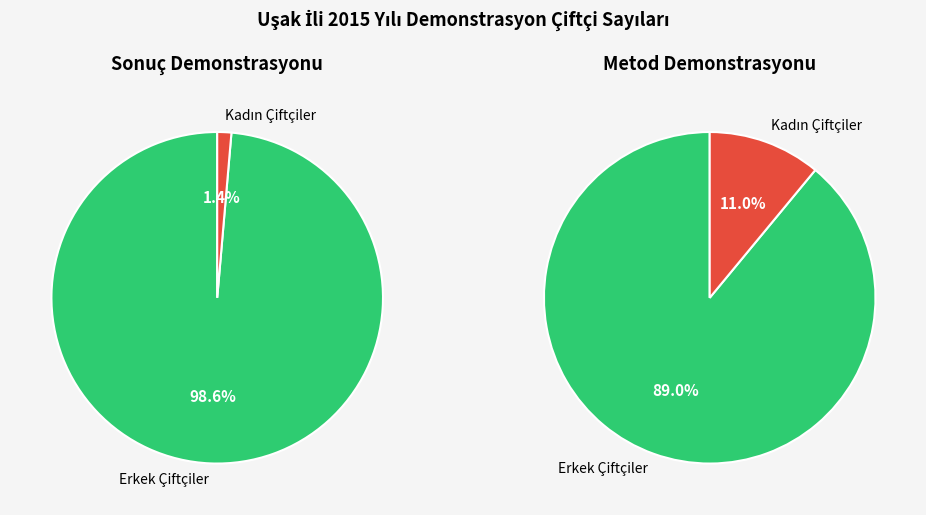

Do Kadın Çiftçiler and Erkek Çiftçiler together represent more than half of the pie?

Yes